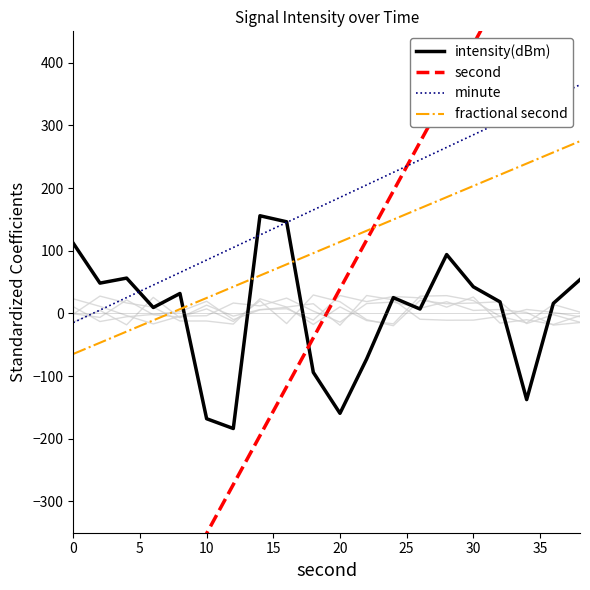

True or false: intensity(dBm) and fractional second intersect in this chart.

True